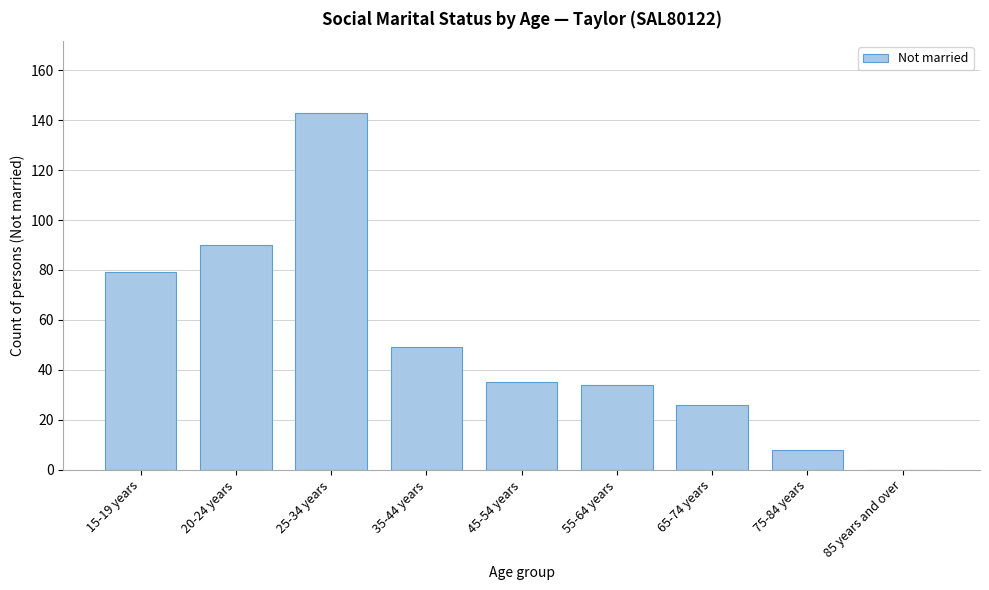

Reading left to right, extract all data points from this chart.

15-19 years=79	20-24 years=90	25-34 years=143	35-44 years=49	45-54 years=35	55-64 years=34	65-74 years=26	75-84 years=8	85 years and over=0